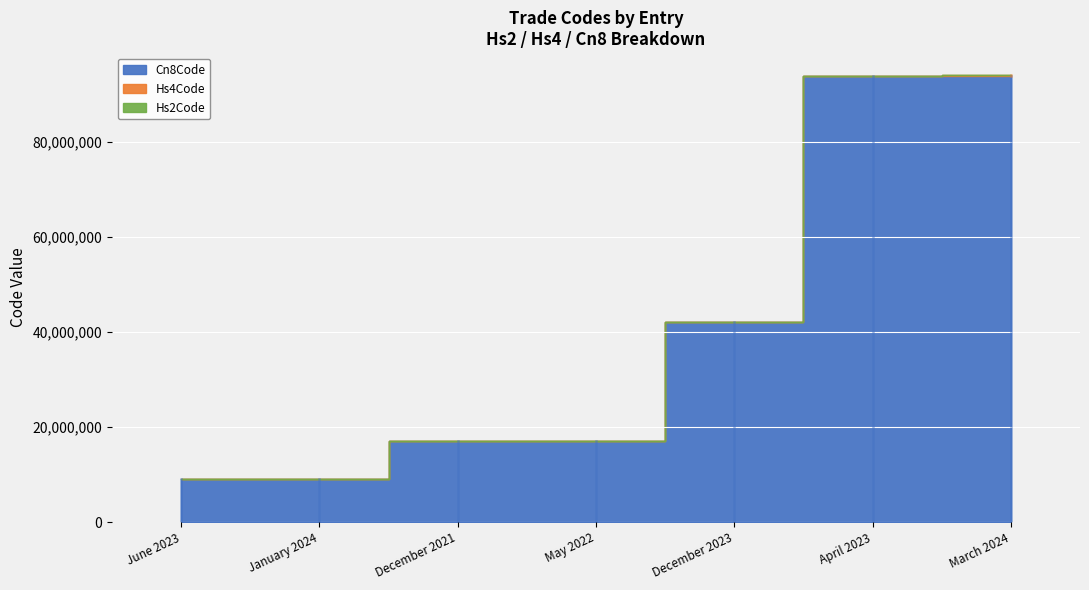

Reading left to right, transcribe all the data shown in this chart.

Hs2Code: June 2023=9	January 2024=9	December 2021=17	May 2022=17	December 2023=42	April 2023=94	March 2024=94
Hs4Code: June 2023=908	January 2024=908	December 2021=1704	May 2022=1704	December 2023=4202	April 2023=9401	March 2024=9403
Cn8Code: June 2023=9083100	January 2024=9083100	December 2021=17049061	May 2022=17049099	December 2023=42029900	April 2023=94016100	March 2024=94036090